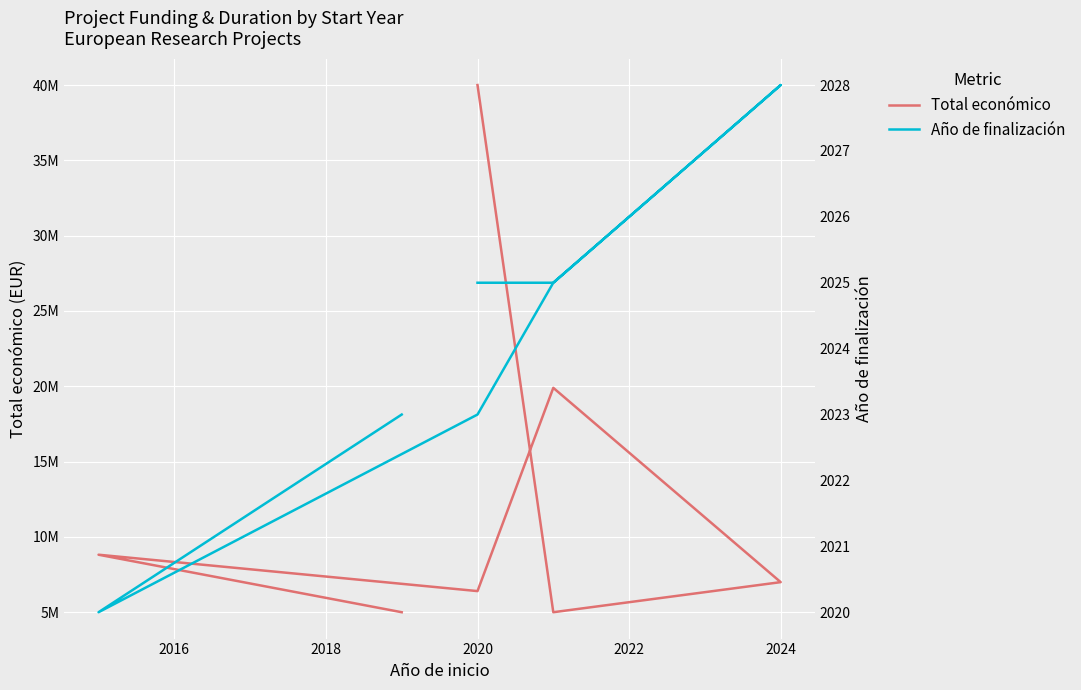

True or false: Total económico and Año de finalización cross at least once.

False